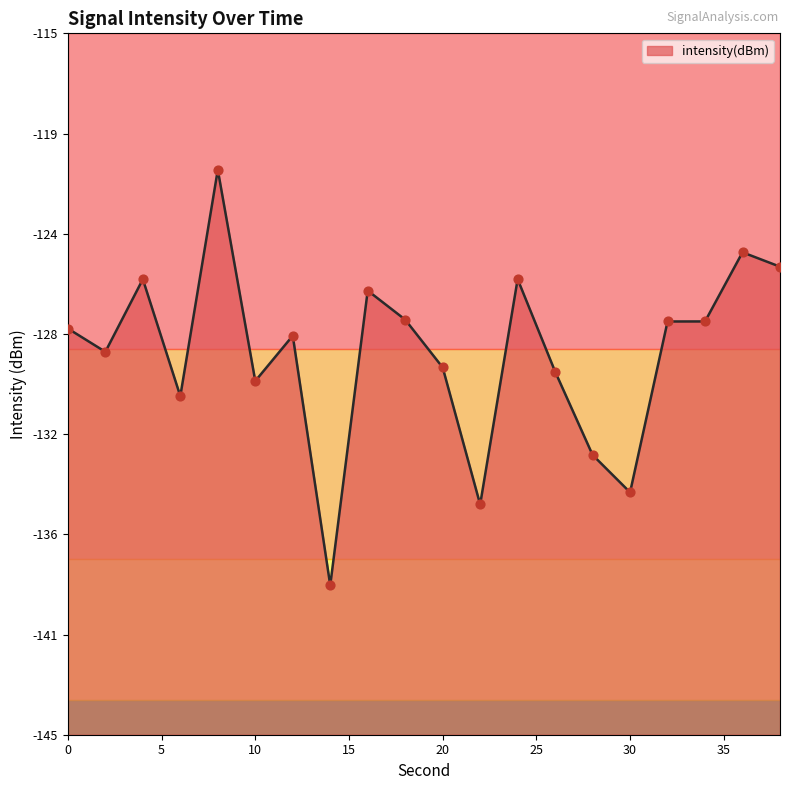

Which has a higher value, 10 or 30?

10